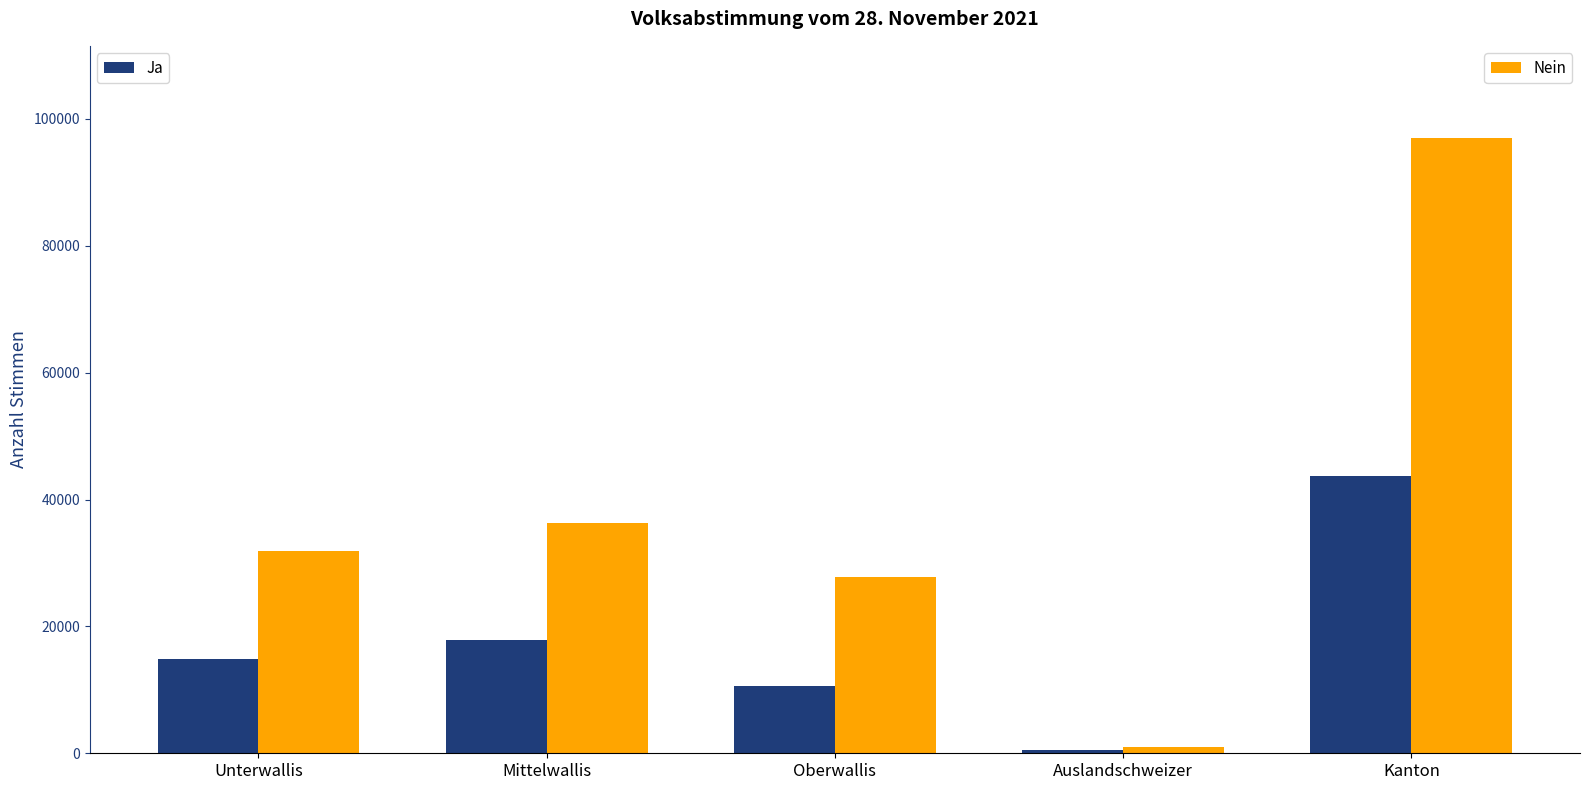

What is the difference between the highest and lowest values at Oberwallis?

17139